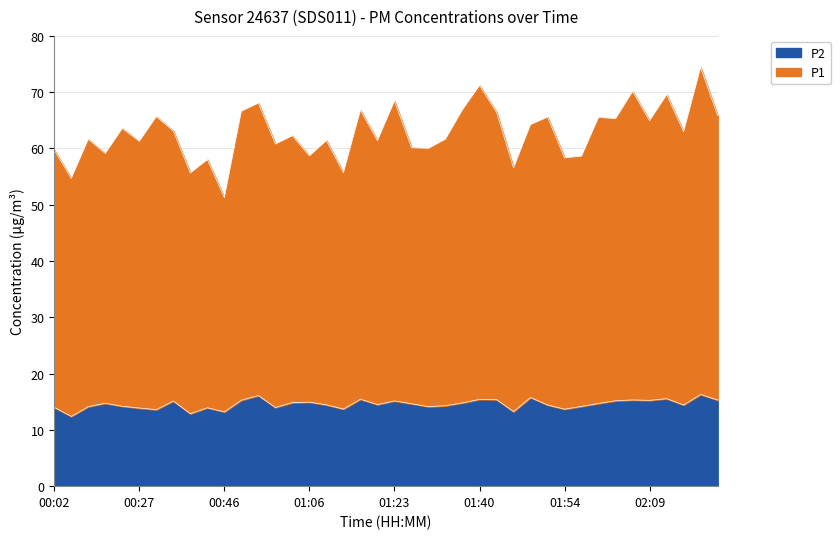

List the labels in order of P1 value, smallest first.

00:46, 00:07, 00:38, 01:14, 01:45, 00:41, 01:54, 01:57, 01:06, 00:18, 00:02, 01:31, 01:28, 00:58, 00:27, 01:20, 01:09, 00:12, 01:34, 01:03, 02:15, 00:35, 00:24, 01:48, 02:09, 02:03, 02:00, 01:51, 00:30, 02:21, 01:42, 00:49, 01:17, 01:37, 00:55, 01:23, 02:12, 02:06, 01:40, 02:18